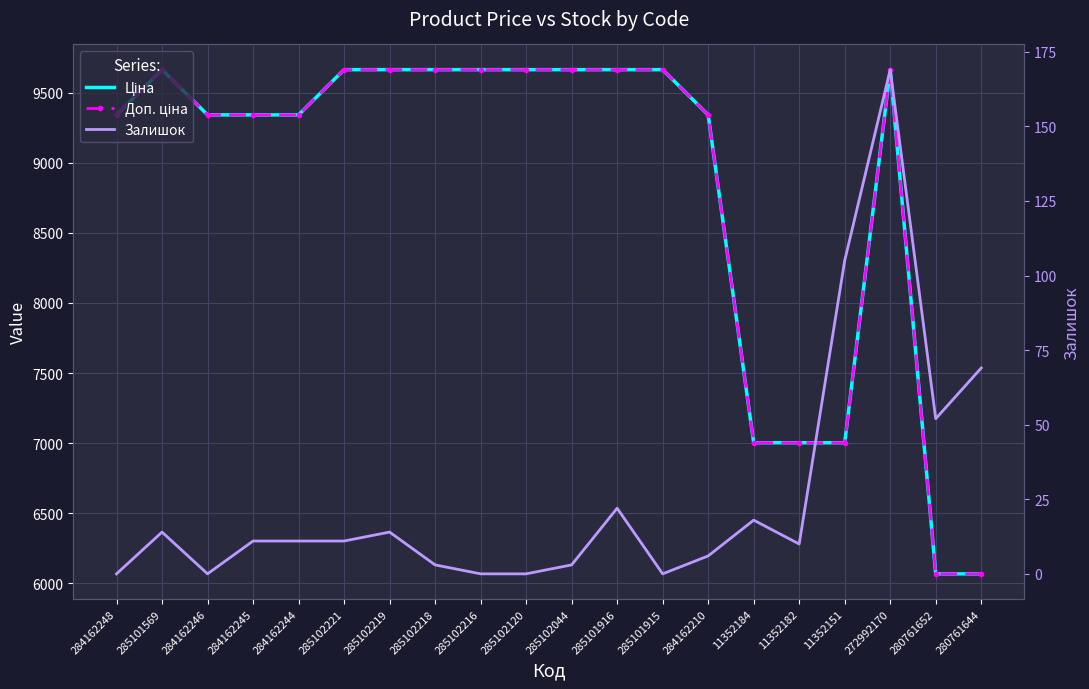

Reading left to right, list all the values displayed in this chart.

Ціна: 9342.0	9664.7	9342.0	9342.0	9342.0	9664.7	9664.7	9664.7	9664.7	9664.7	9664.7	9664.7	9664.7	9342.0	7002.7	7002.7	7002.7	9664.7	6067.2	6067.2
Доп. ціна: 9342.0	9664.7	9342.0	9342.0	9342.0	9664.7	9664.7	9664.7	9664.7	9664.7	9664.7	9664.7	9664.7	9342.0	7002.7	7002.7	7002.7	9664.7	6067.2	6067.2
Залишок: 0.0	14.0	0.0	11.0	11.0	11.0	14.0	3.0	0.0	0.0	3.0	22.0	0.0	6.0	18.0	10.0	105.0	169.0	52.0	69.0